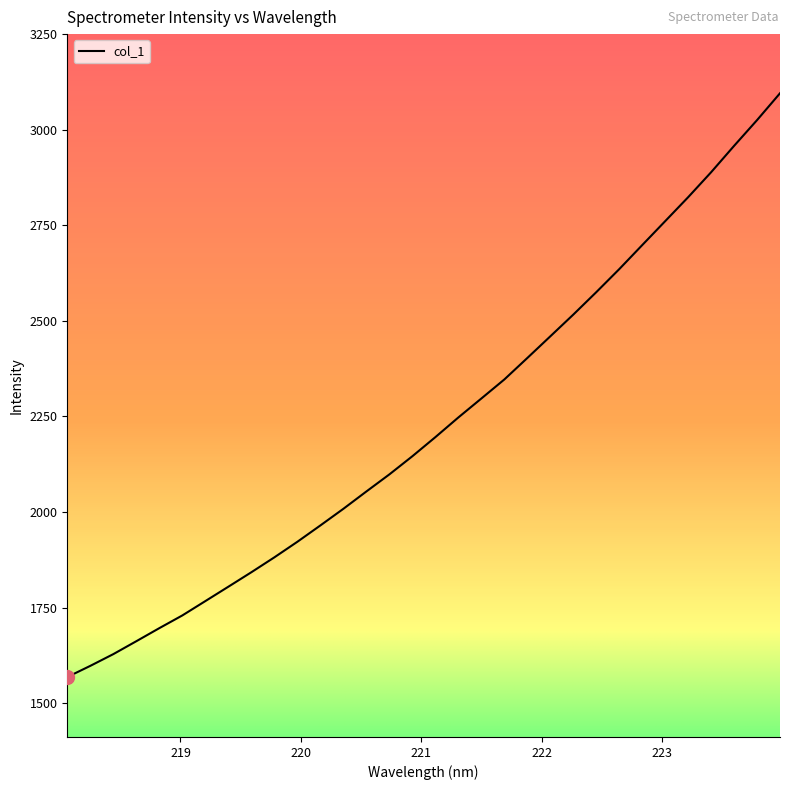

What is the difference between the maximum and minimum values?

1527.6